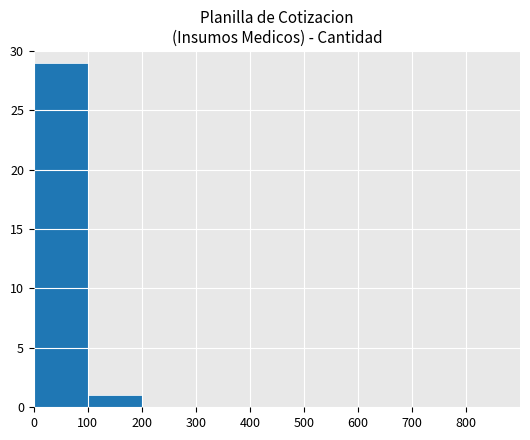

What is the greatest value displayed?

29